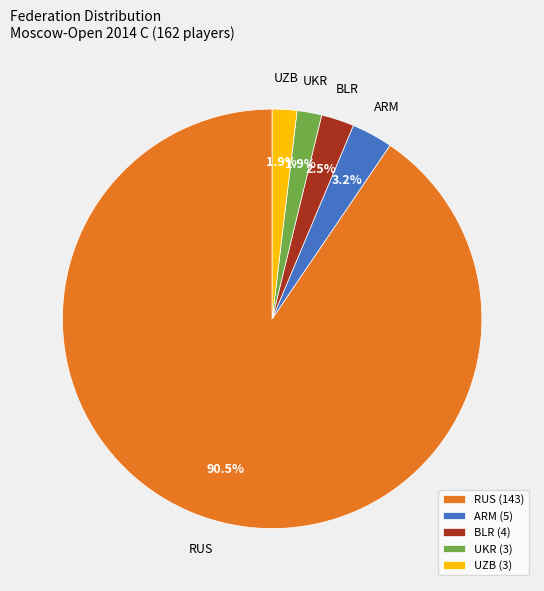

To the nearest percent, what is the average slice percentage?

20%